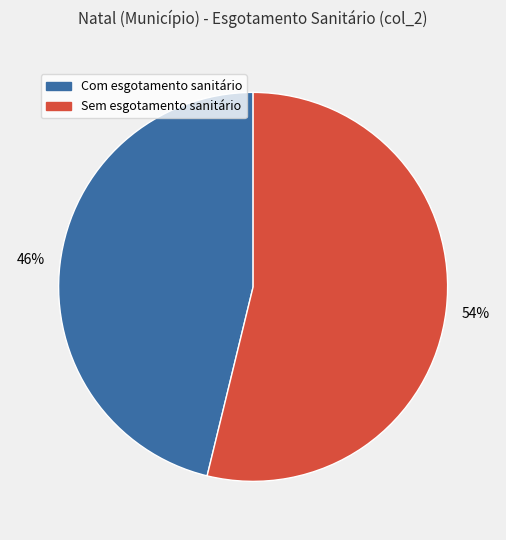

How many segments does this pie chart have?

2